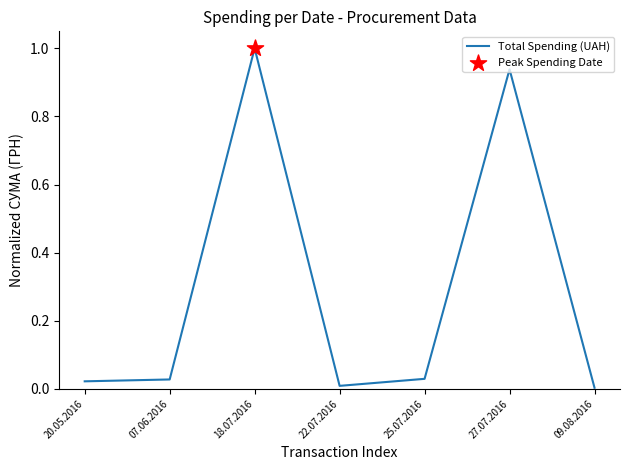

Which has a higher value, 22.07.2016 or 27.07.2016?

27.07.2016